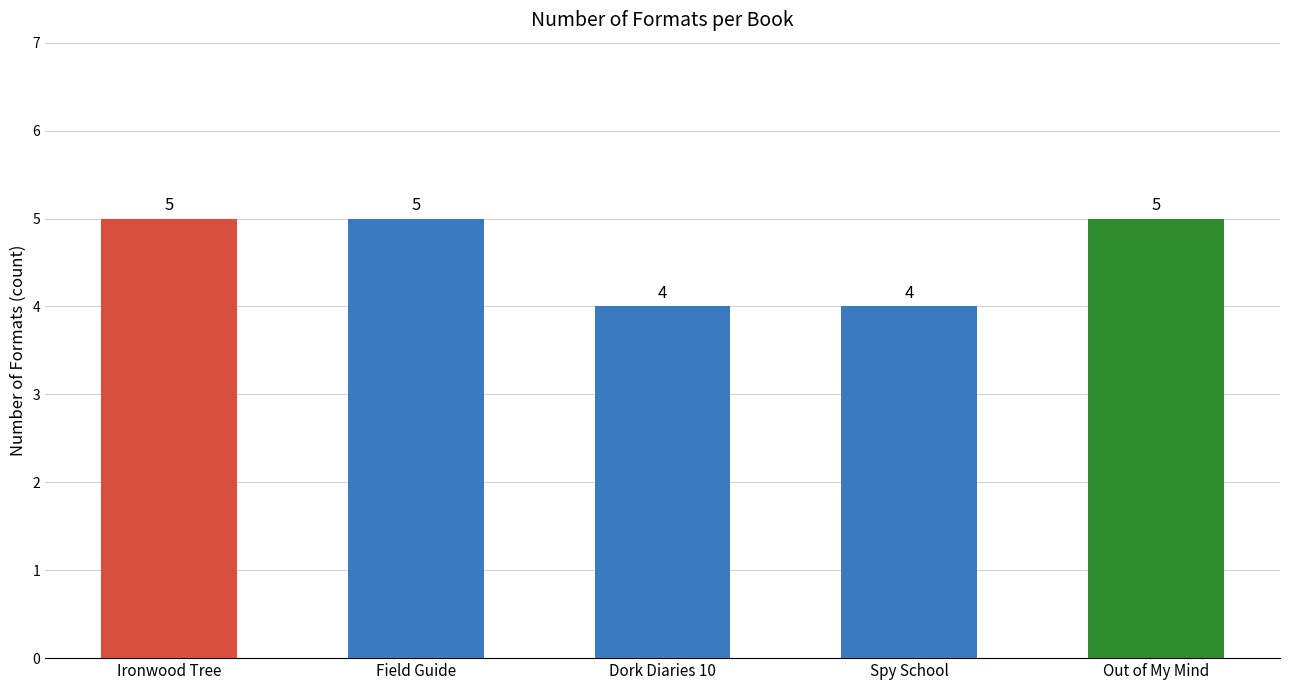

What is the sum of all values?

23